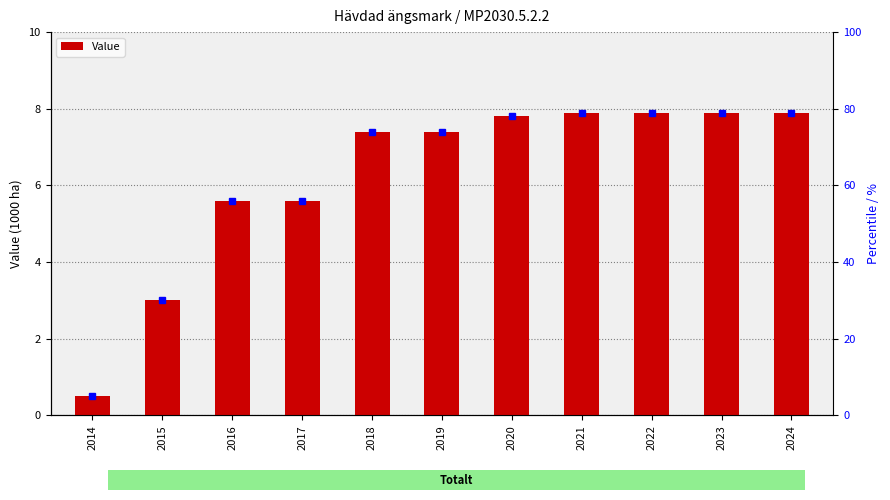

How many data points are less than 7?

4